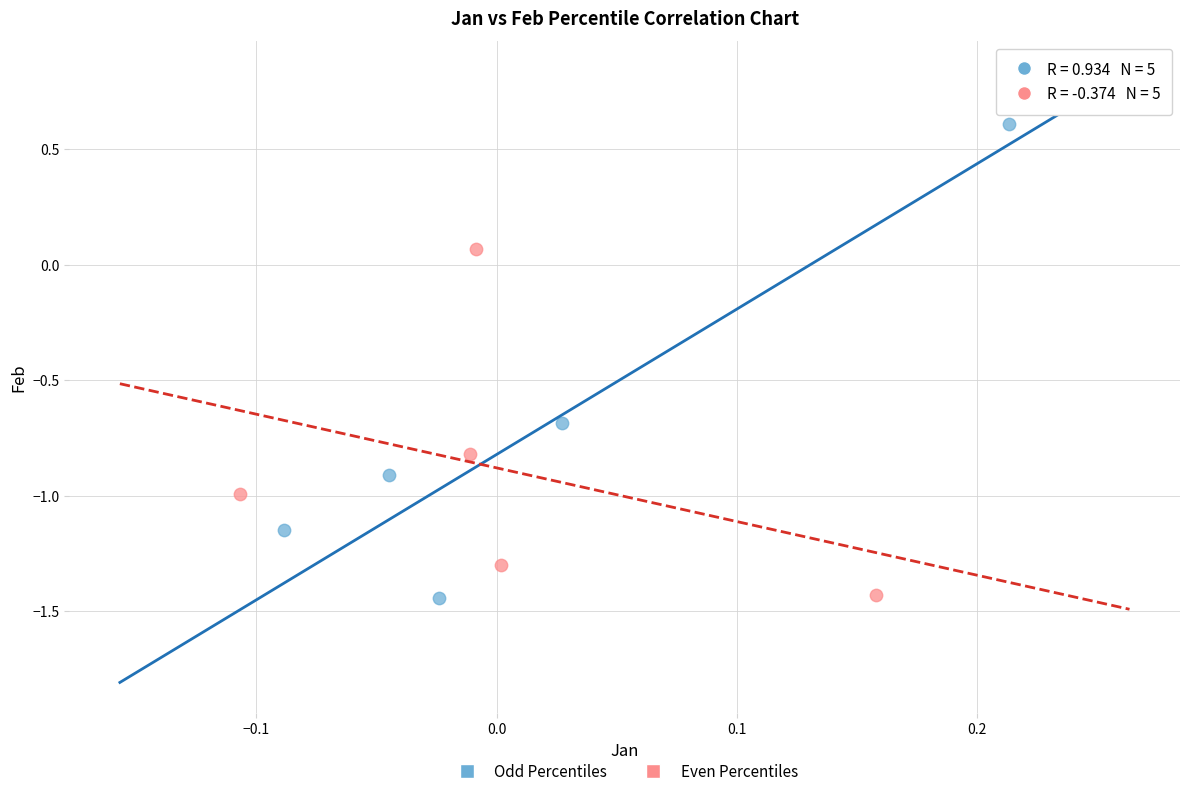

Which series contains the highest Y value?

Odd Percentiles